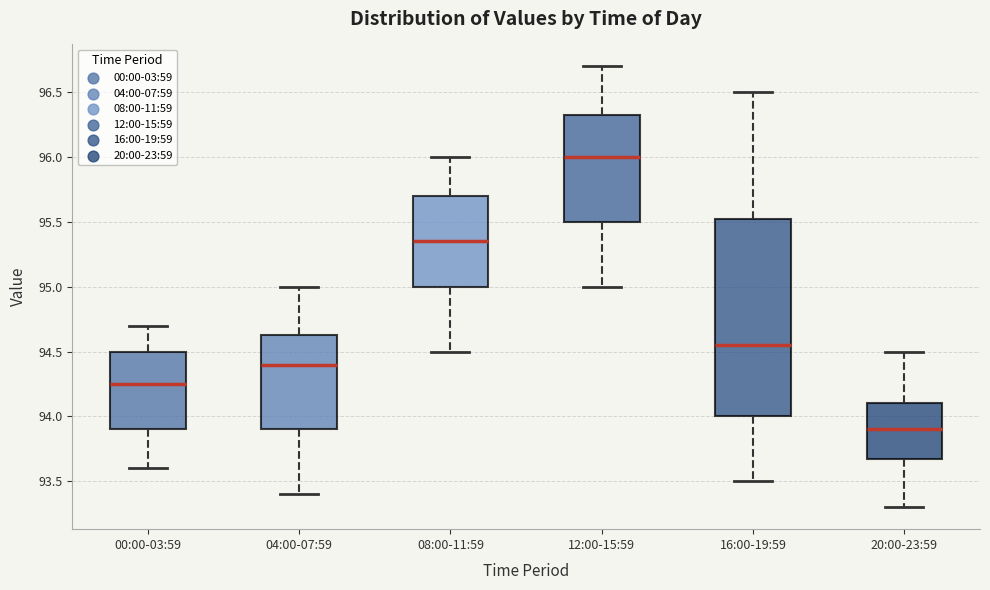

Reading left to right, transcribe this box plot: for each box, give where its median line is, the range the box spans, and where its two whiskers end, as read against the y-axis. The values are not printed on the chart, so give them approximately, as read against the axis.

00:00-03:59: median 94.25, box 93.90 to 94.50, whiskers 93.60 to 94.70
04:00-07:59: median 94.40, box 93.90 to 94.65, whiskers 93.40 to 95.00
08:00-11:59: median 95.35, box 95.00 to 95.70, whiskers 94.50 to 96.00
12:00-15:59: median 96.00, box 95.50 to 96.35, whiskers 95.00 to 96.70
16:00-19:59: median 94.55, box 94.00 to 95.55, whiskers 93.50 to 96.50
20:00-23:59: median 93.90, box 93.70 to 94.10, whiskers 93.30 to 94.50